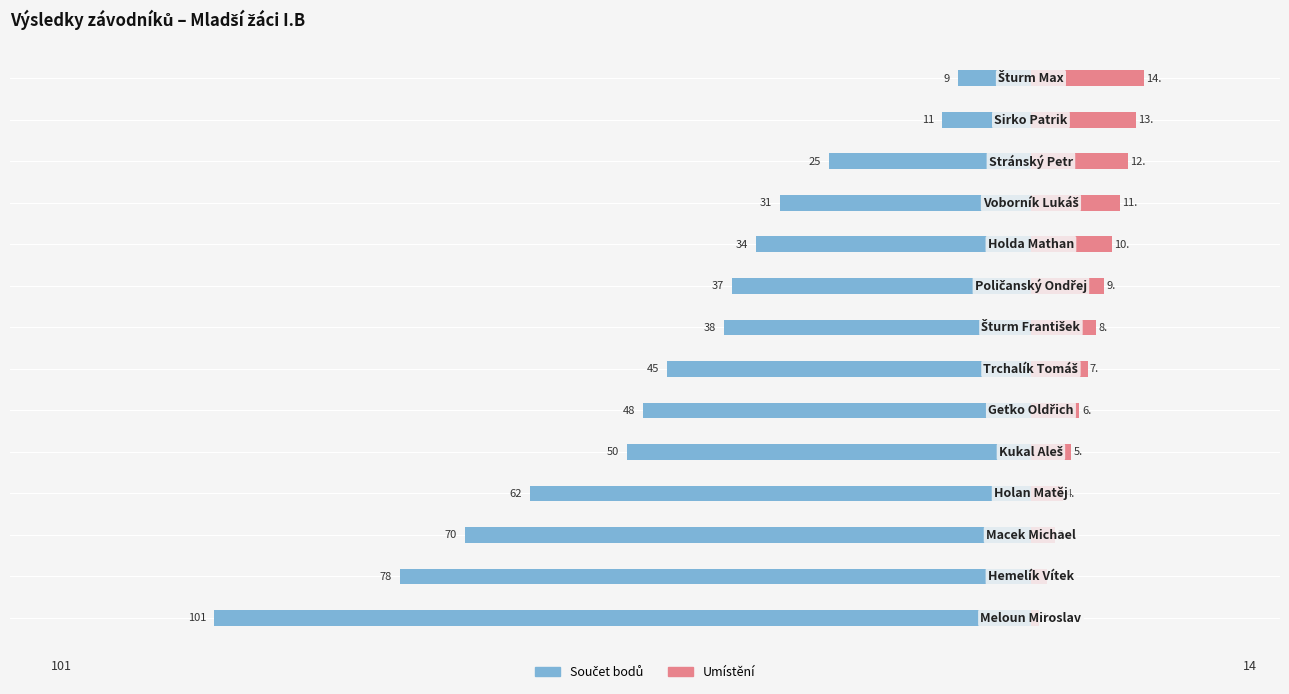

Is it true that Umístění equals 1 at 1?

False